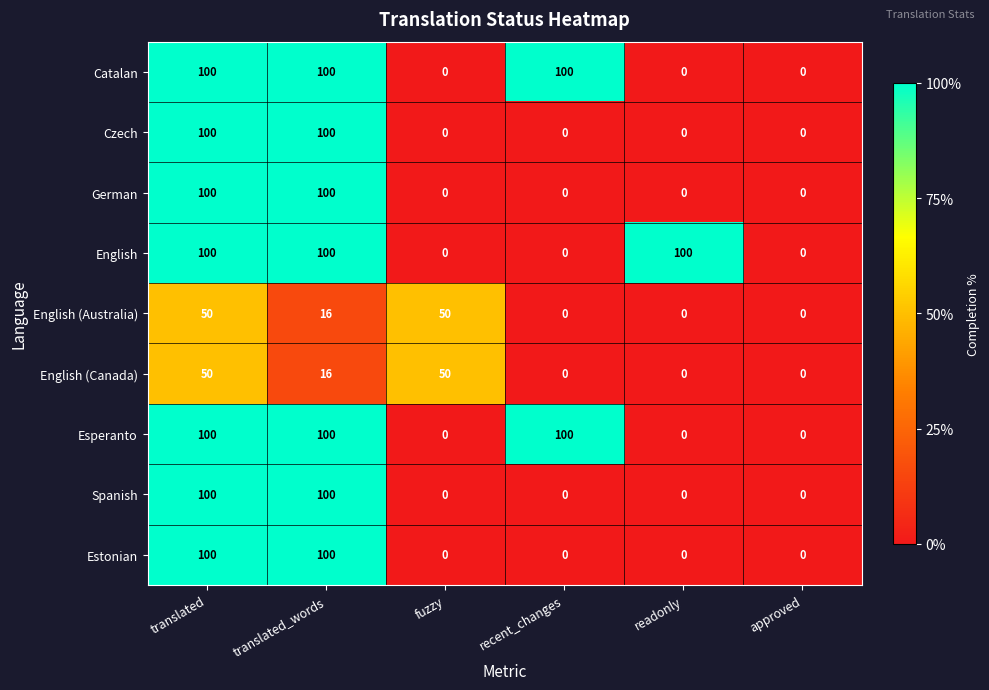

What is the difference between the highest and lowest values at translated_words?

84